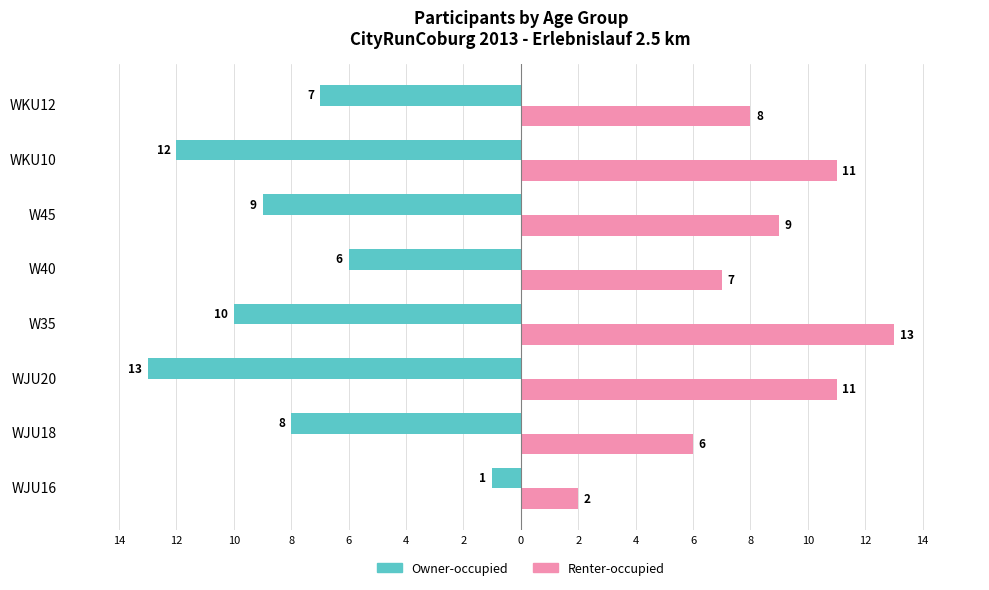

What are all the series names shown in the legend?

Owner-occupied, Renter-occupied